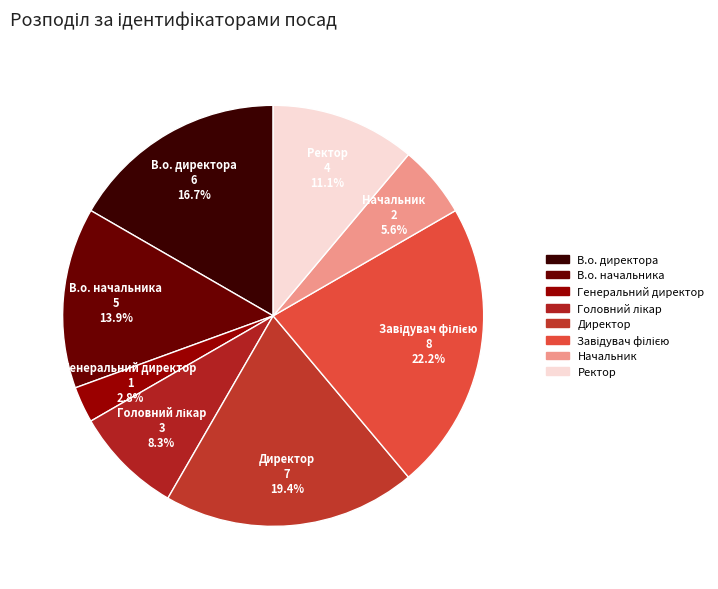

To the nearest percent, what is the difference between the largest and smallest slice percentages?

19%